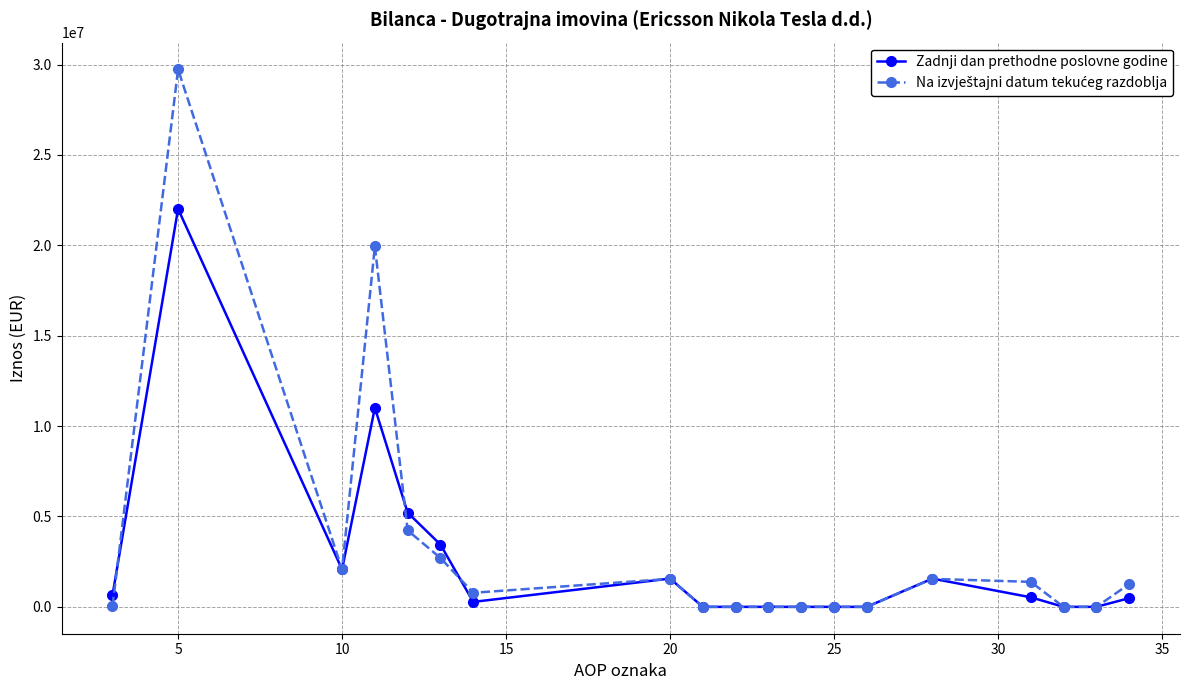

What is the maximum value shown in the chart?

29730842